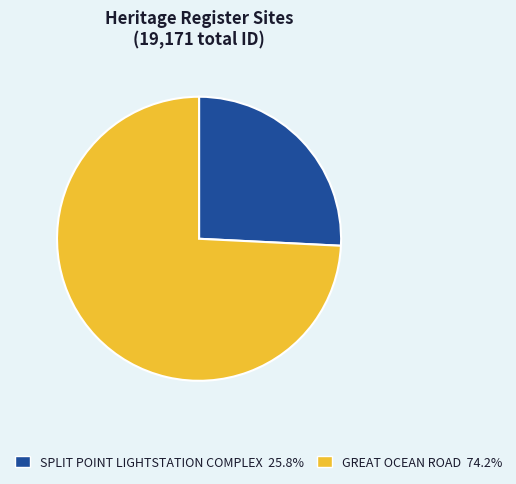

Which category accounts for the majority?

GREAT OCEAN ROAD